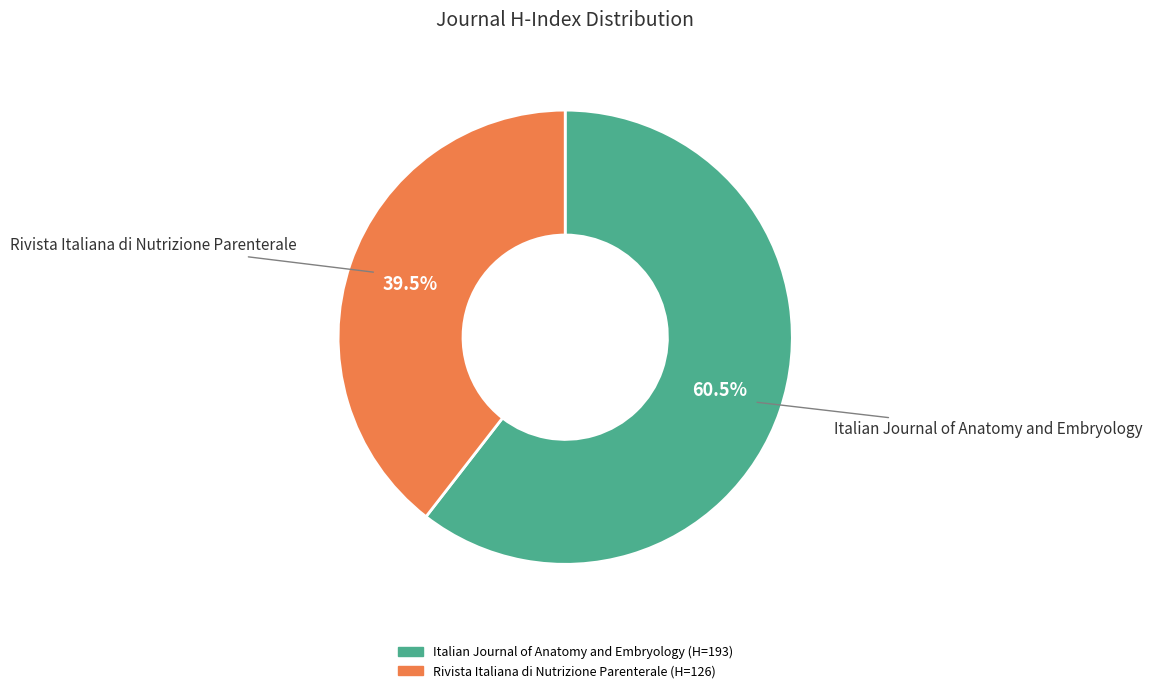

Which slice is the smallest?

Rivista Italiana di Nutrizione Parenterale